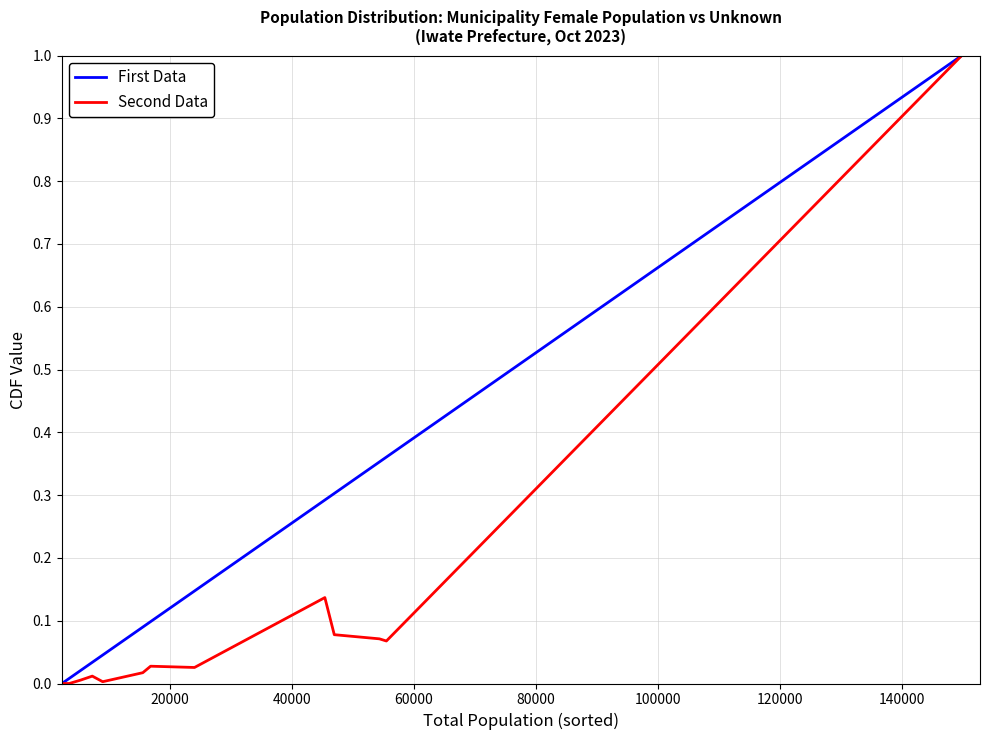

Which series has the largest total across all categories?

First Data